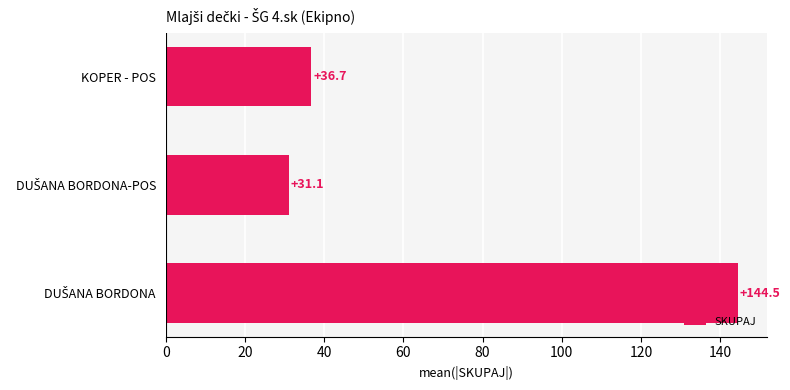

What is the smallest value displayed?

31.1